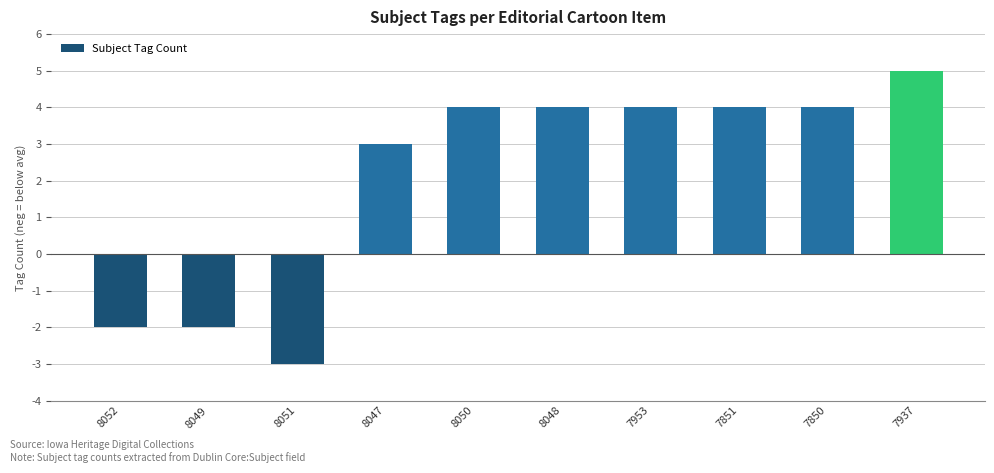

What is the ratio of the value at 8050 to the value at 7953?

1.0